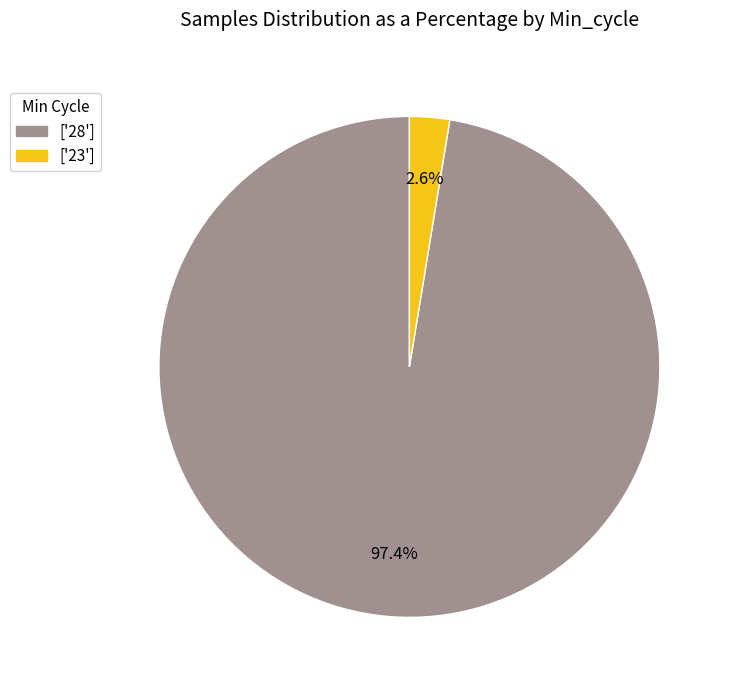

Is there a majority slice in this chart?

Yes